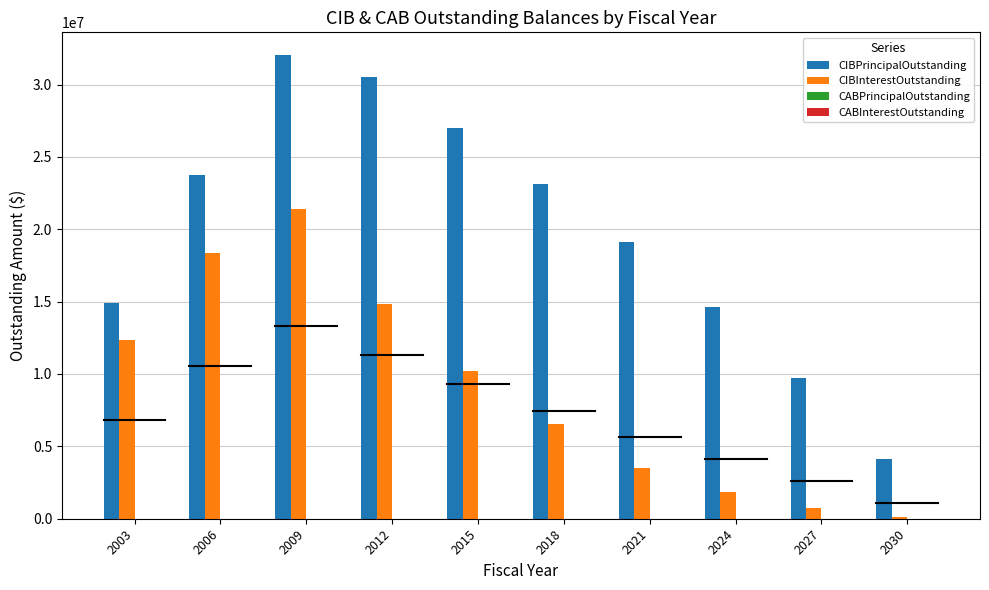

Count the number of categories in the chart.

10